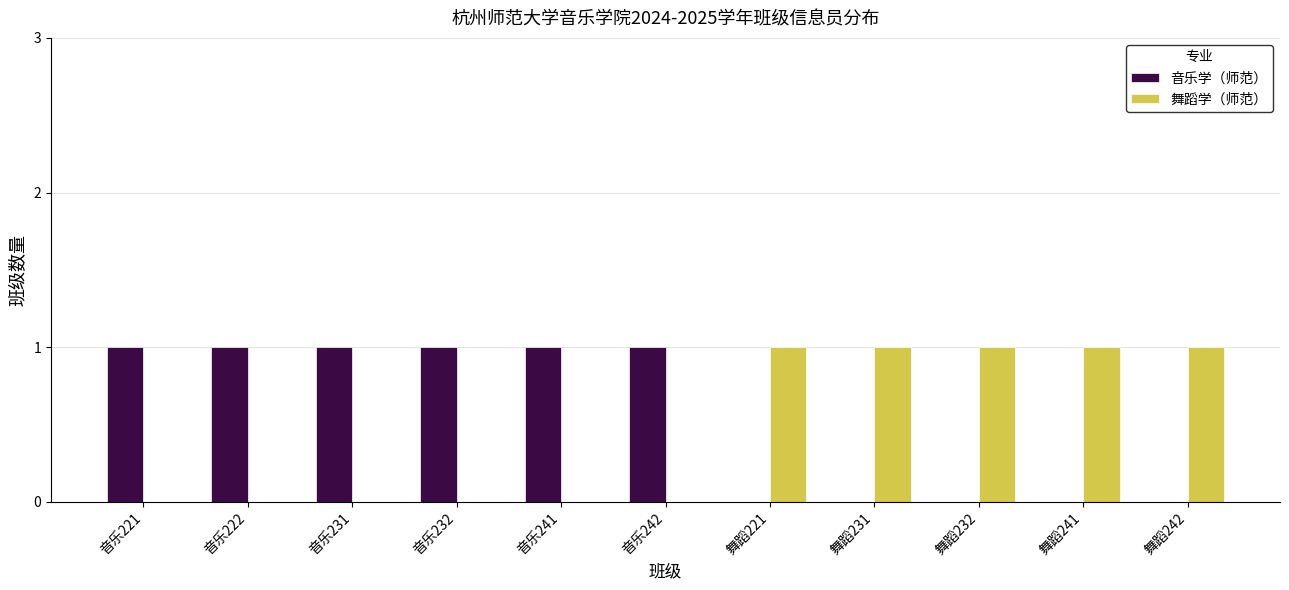

The 音乐学（师范） series shows 1 at 音乐222. True or false?

True